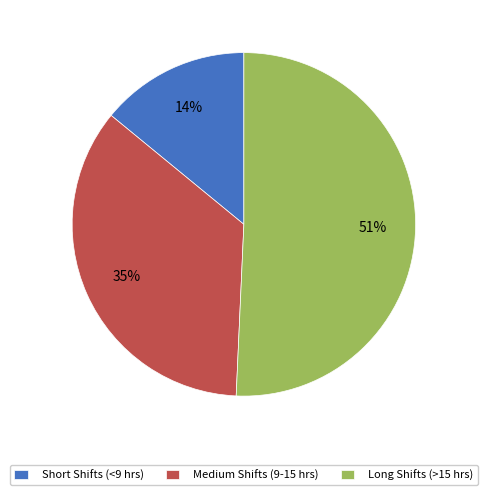

How many segments does this pie chart have?

3